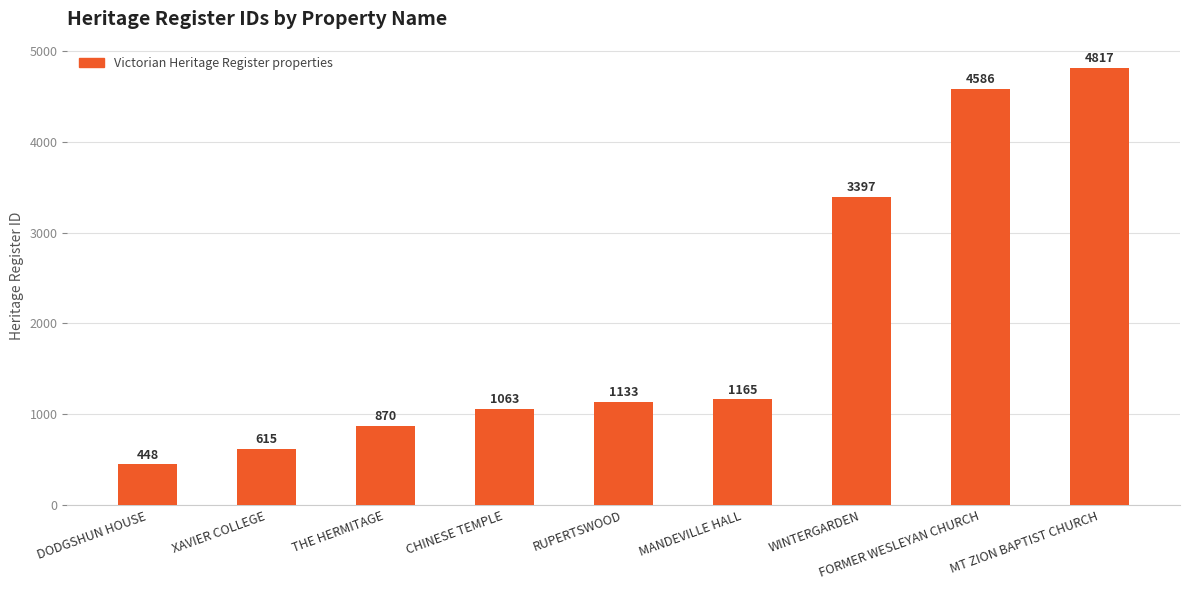

True or false: the data shows 892 at WINTERGARDEN.

False